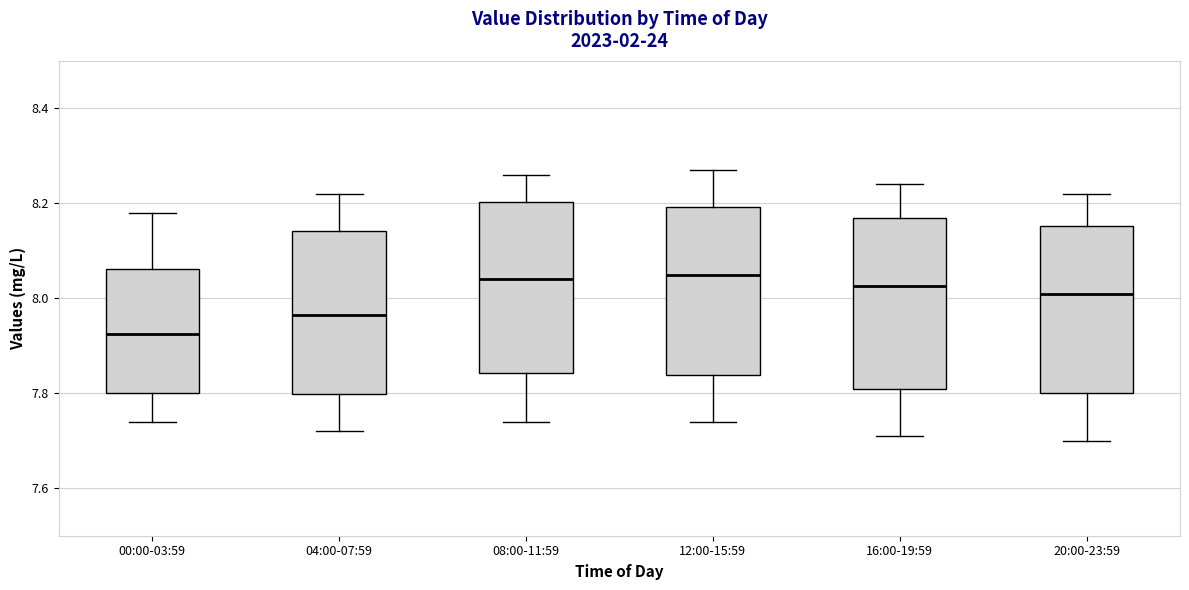

Where does the lower whisker of the box for 20:00-23:59 end on the y-axis? The values are not printed on the chart, so give them approximately, as read against the axis.

7.70